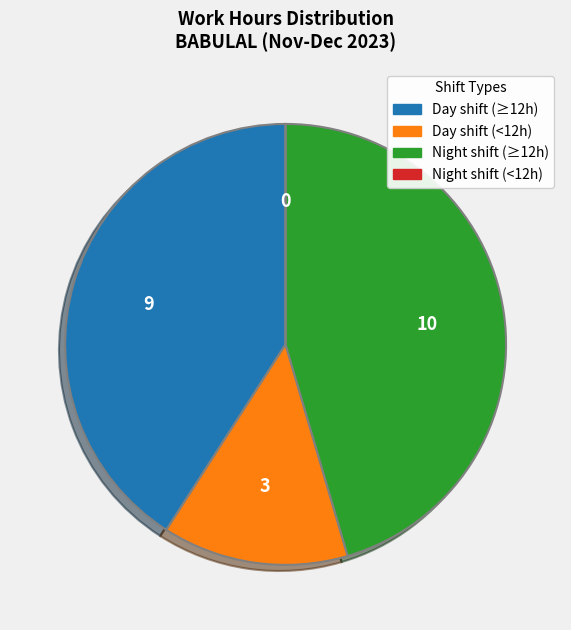

Is it true that Day shift (<12h) is 7% of the pie?

False